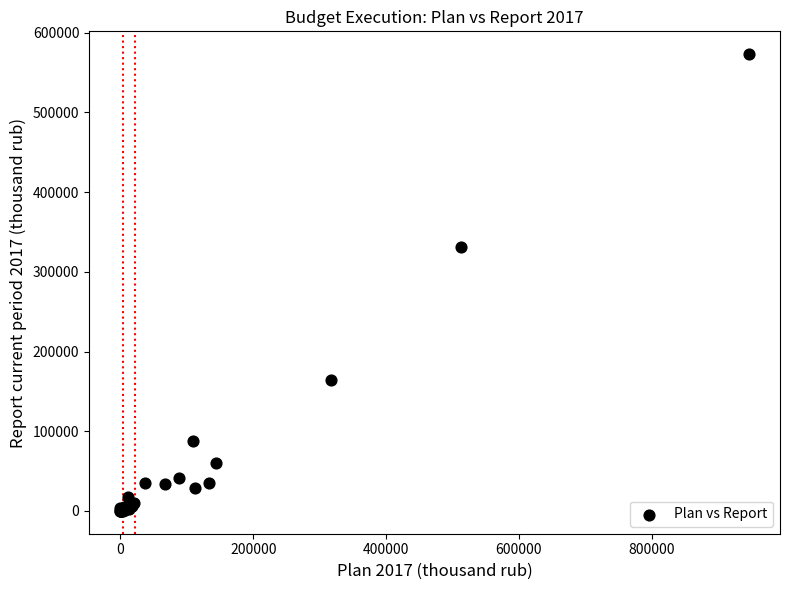

What Y value in the scatter plot is closest to 286553?

331278.6